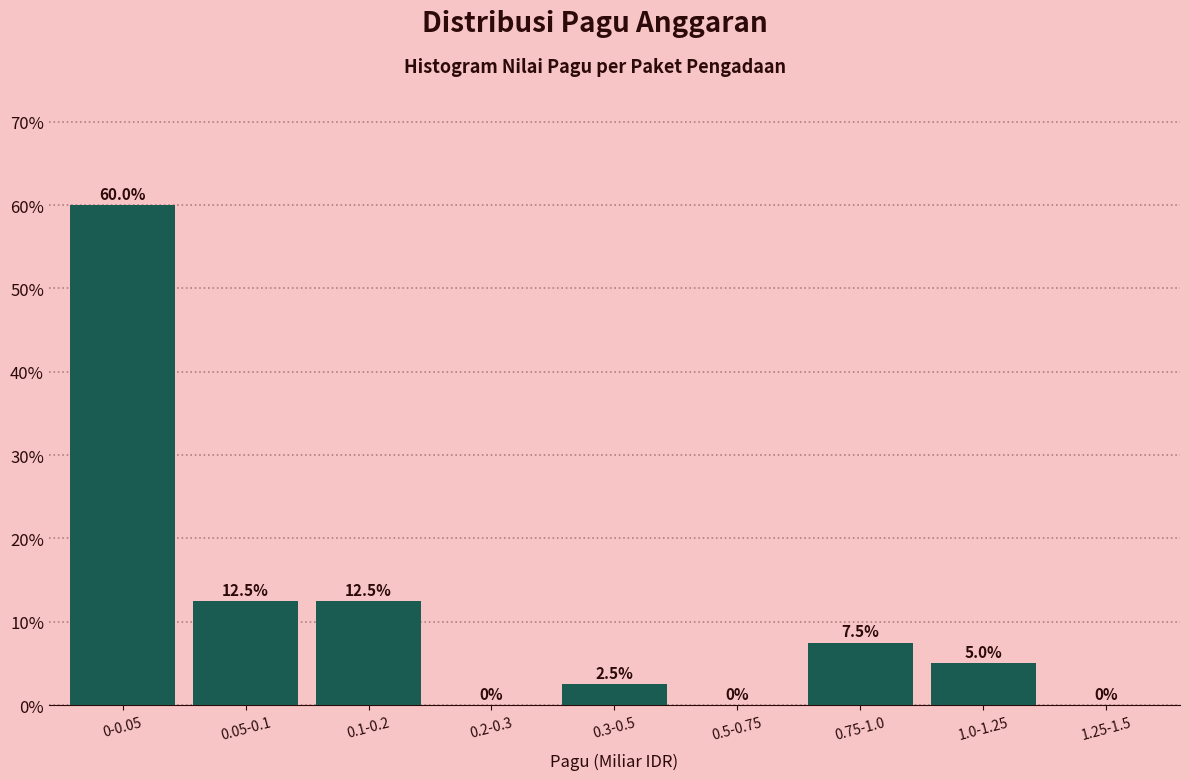

Reading left to right, transcribe all the data shown in this chart.

0-0.05=60.0	0.05-0.1=12.5	0.1-0.2=12.5	0.2-0.3=0.0	0.3-0.5=2.5	0.5-0.75=0.0	0.75-1.0=7.5	1.0-1.25=5.0	1.25-1.5=0.0